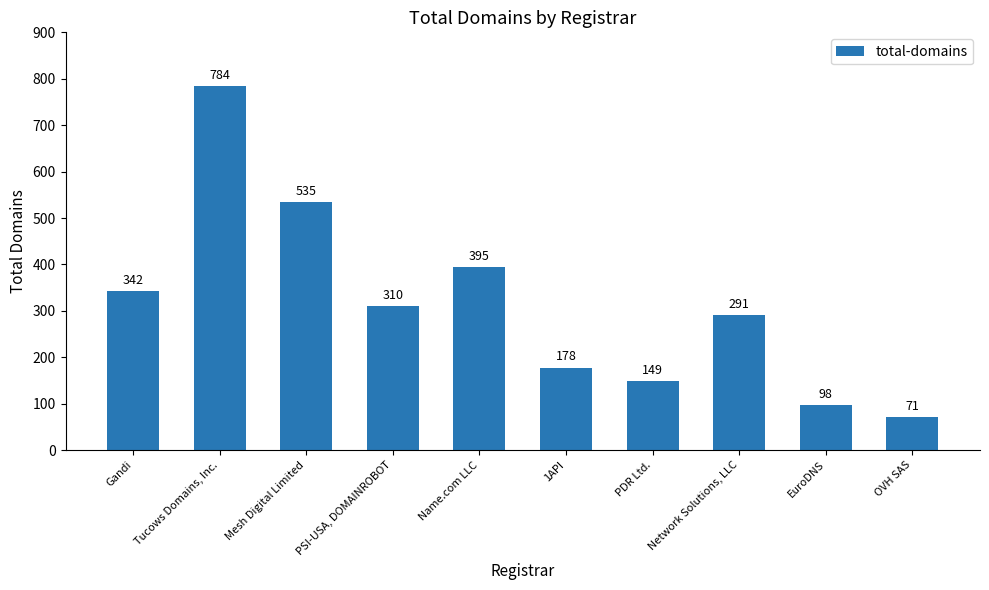

What is the minimum value shown in the chart?

71